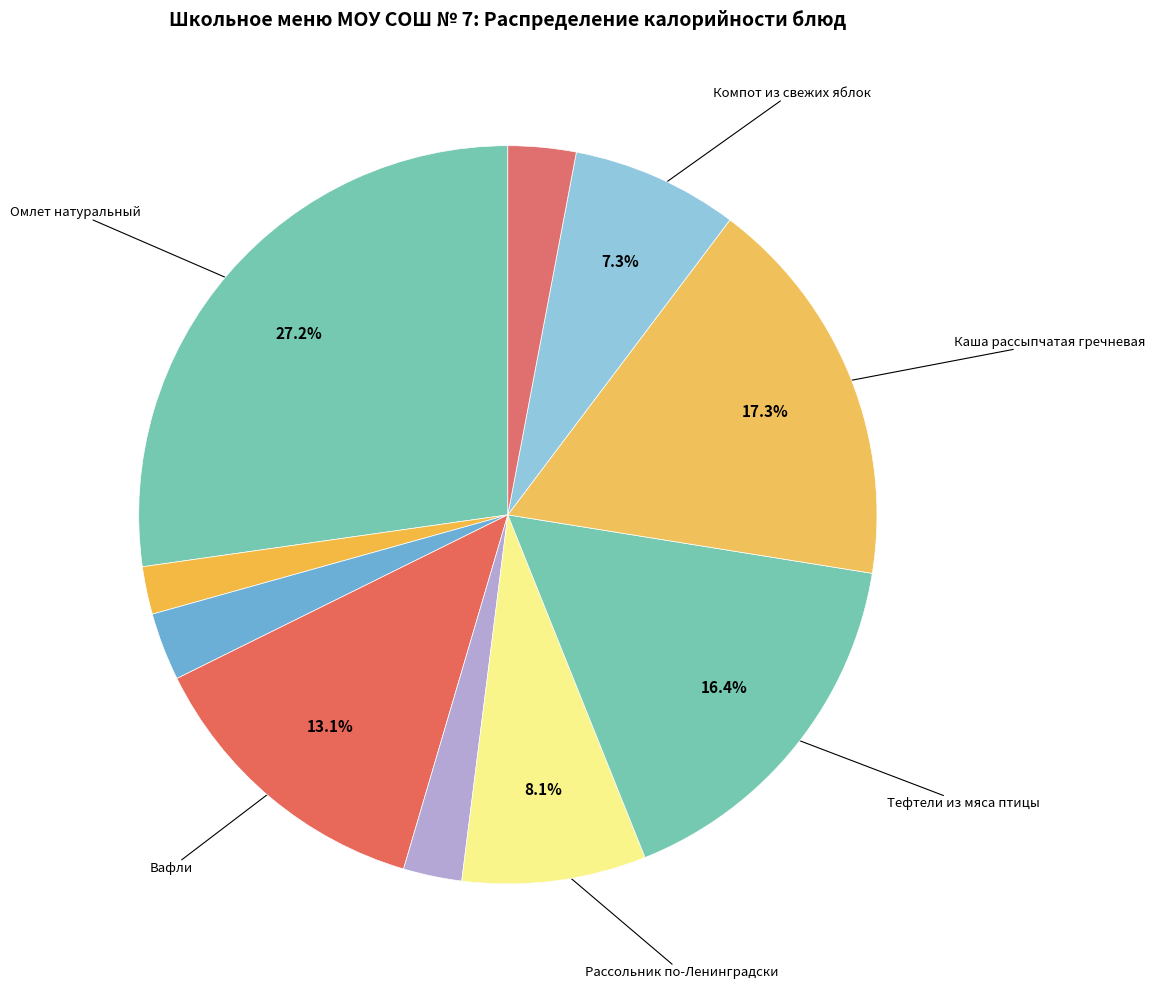

How many slices are in this pie chart?

10